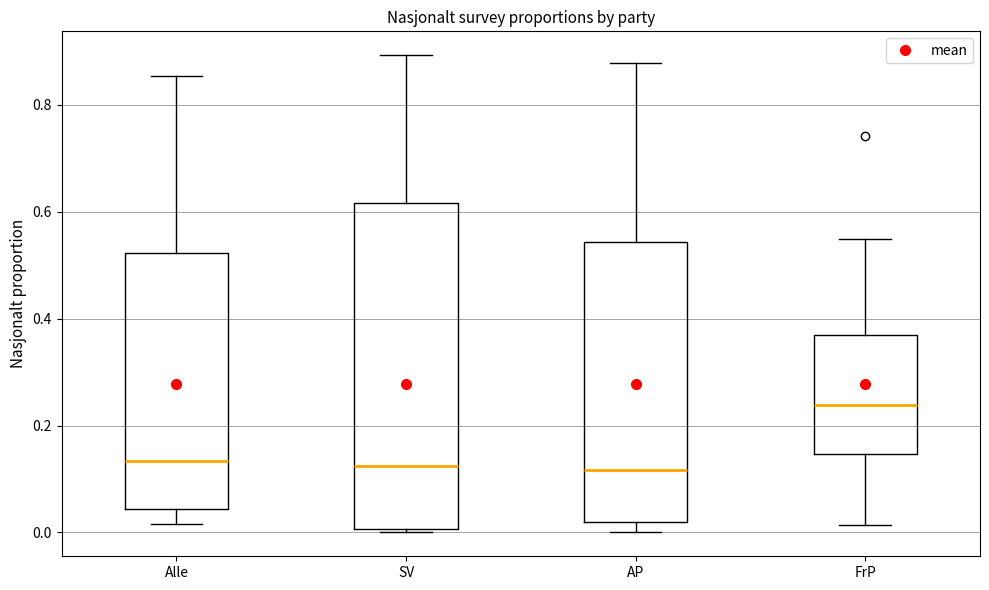

Reading left to right, read every box against the y-axis: the position of its median line, the range the box covers, and the ends of its whiskers. The values are not printed on the chart, so give them approximately, as read against the axis.

Alle: median 0.14, box 0.04 to 0.52, whiskers 0.02 to 0.86
SV: median 0.12, box 0.00 to 0.62, whiskers 0.00 (just below the box's lower edge) to 0.90
AP: median 0.12, box 0.02 to 0.54, whiskers 0.00 to 0.88
FrP: median 0.24, box 0.14 to 0.36, whiskers 0.02 to 0.54